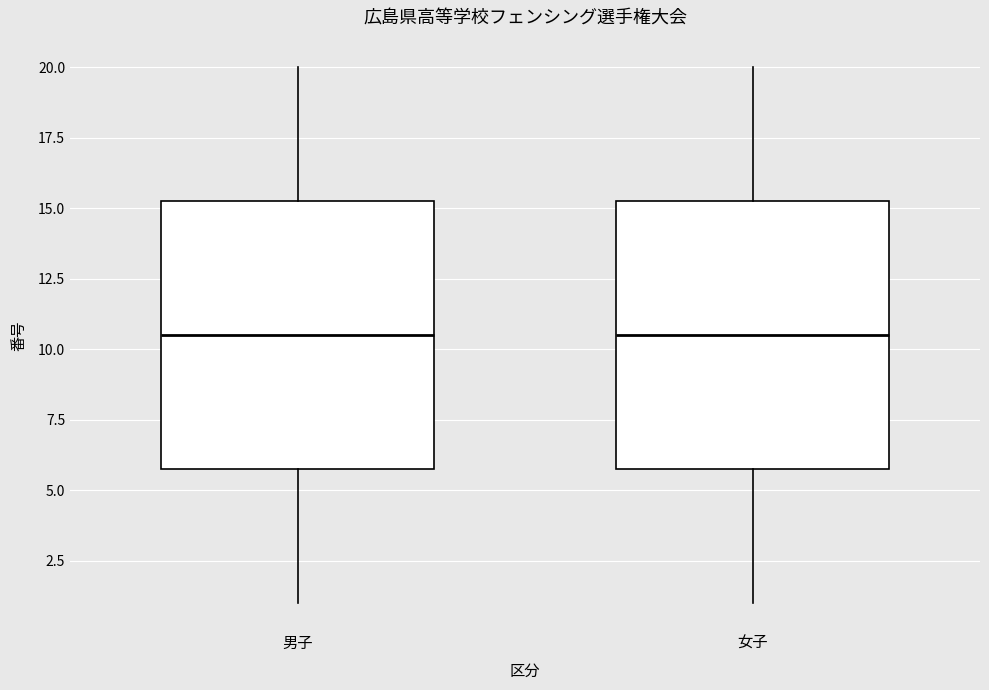

Reading left to right, read every box against the y-axis: the position of its median line, the range the box covers, and the ends of its whiskers. The values are not printed on the chart, so give them approximately, as read against the axis.

男子: median 10.5, box 6.0 to 15.5, whiskers 1.0 to 20.0
女子: median 10.5, box 6.0 to 15.5, whiskers 1.0 to 20.0